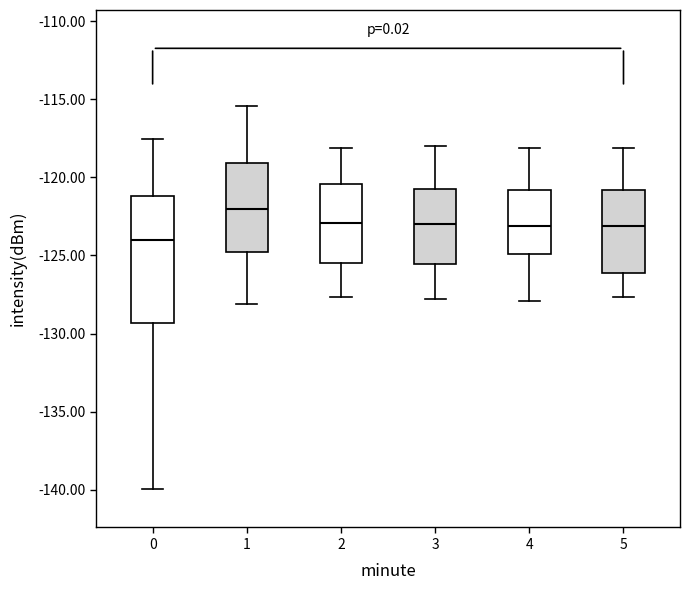

Which box is the tallest, from its lower edge to its upper edge?

0